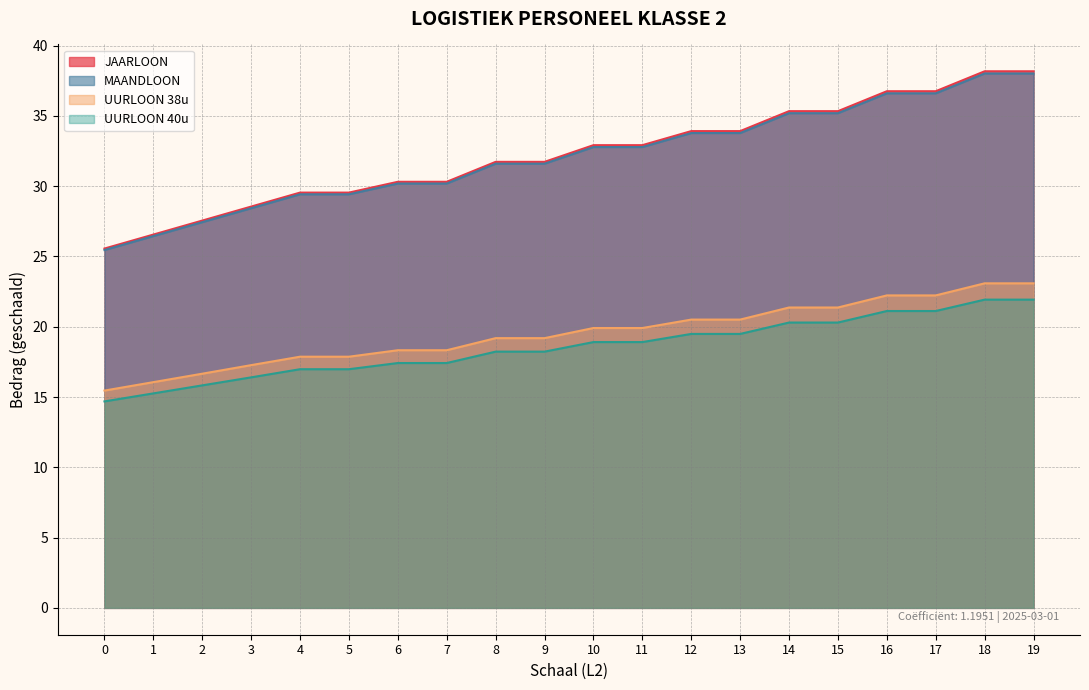

At which label does MAANDLOON first exceed 32?

10